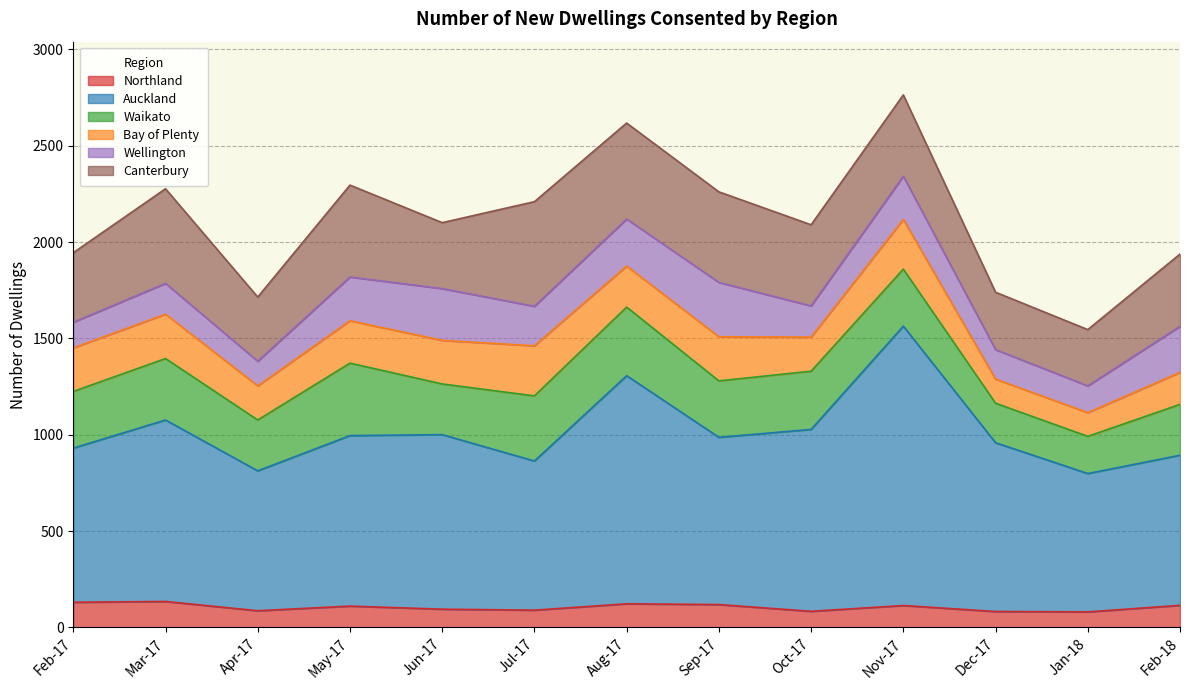

The value of Northland at Aug-17 is 123. True or false?

True